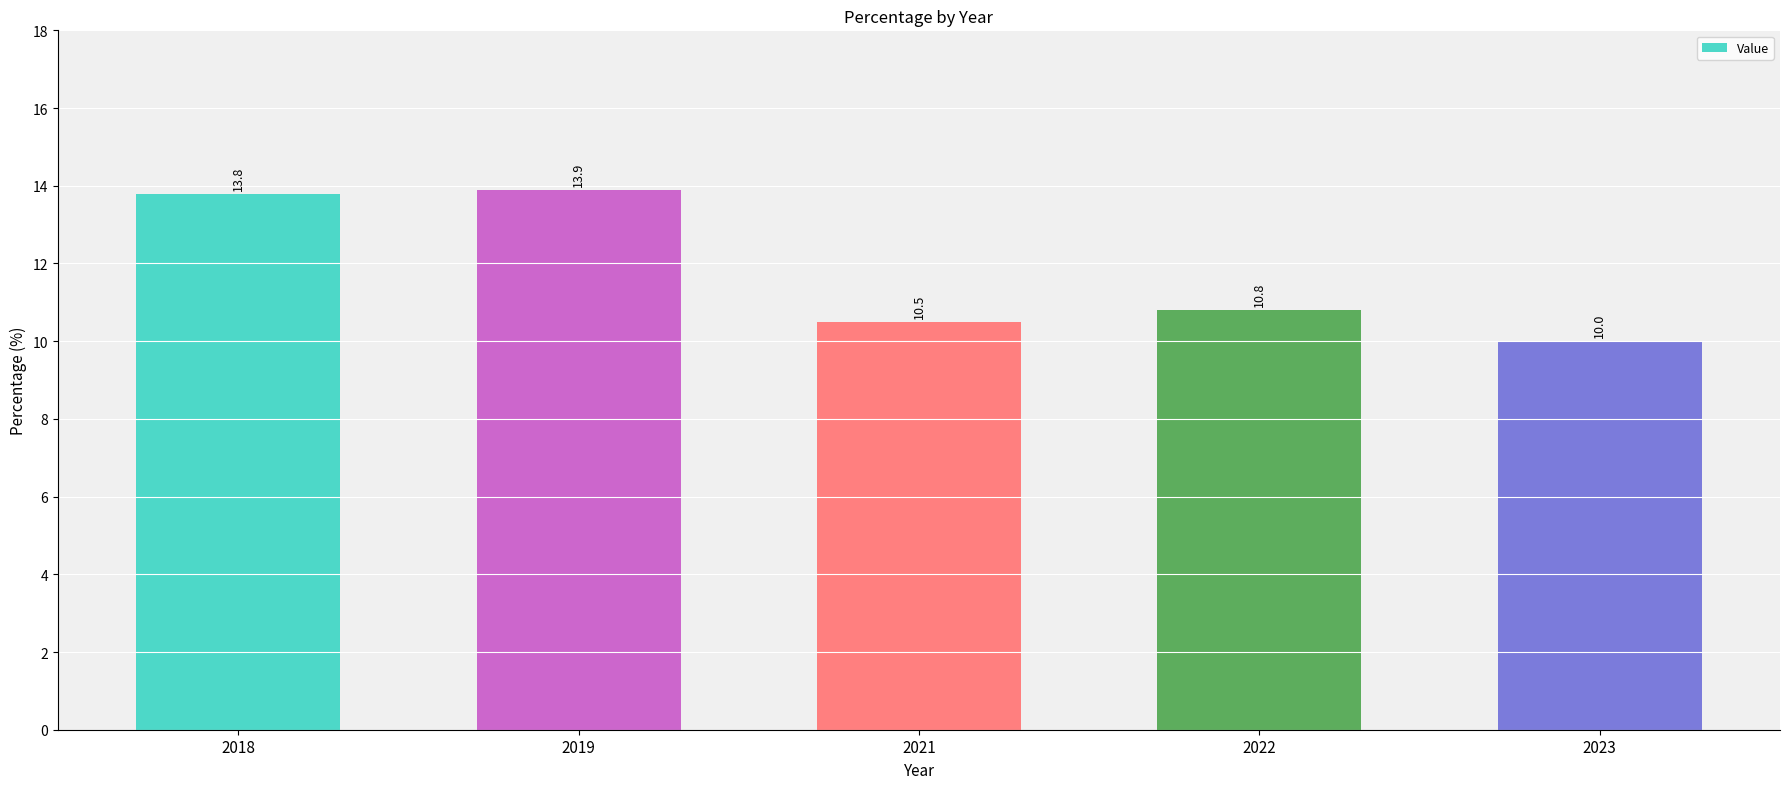

Between 2022 and 2018, which is larger?

2018